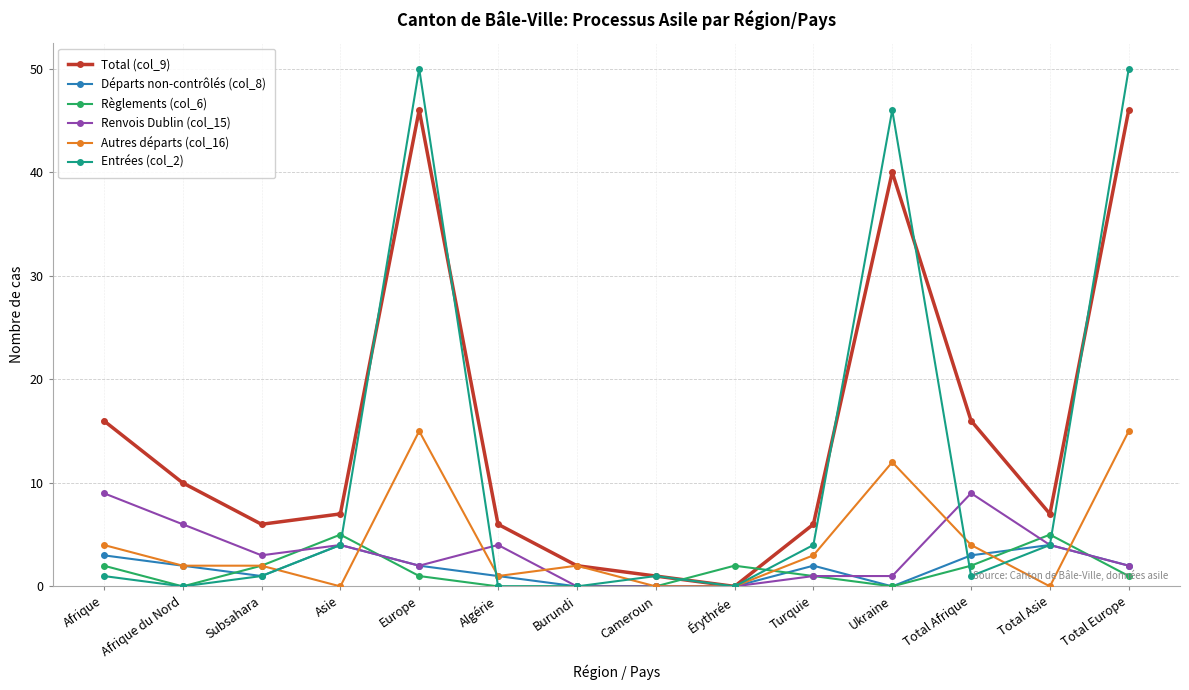

The value of Règlements (col_6) at Asie is 5. True or false?

True